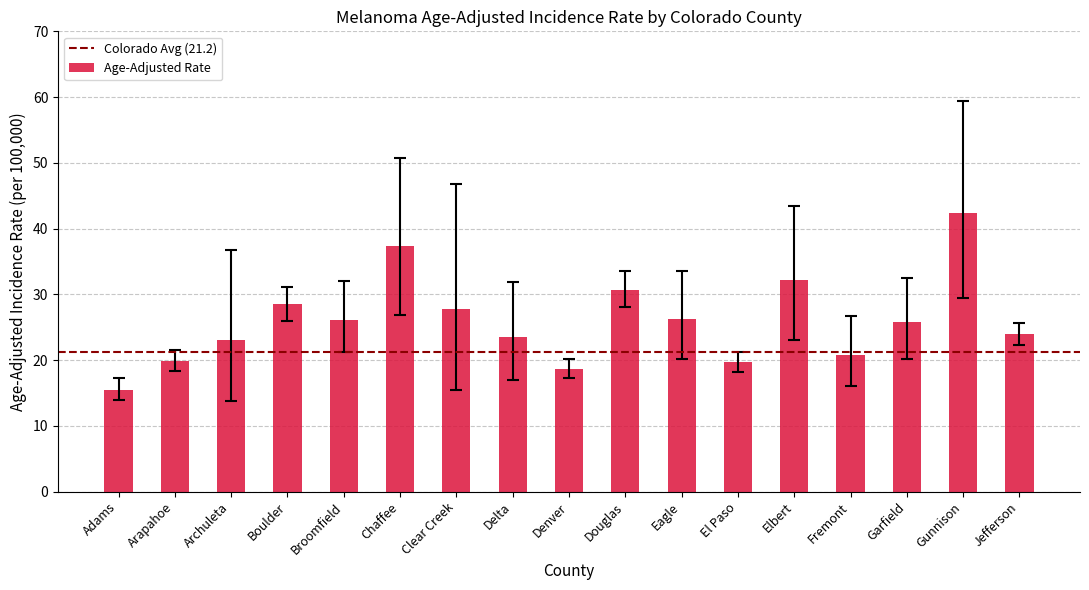

Between Elbert and Chaffee, which is larger?

Chaffee